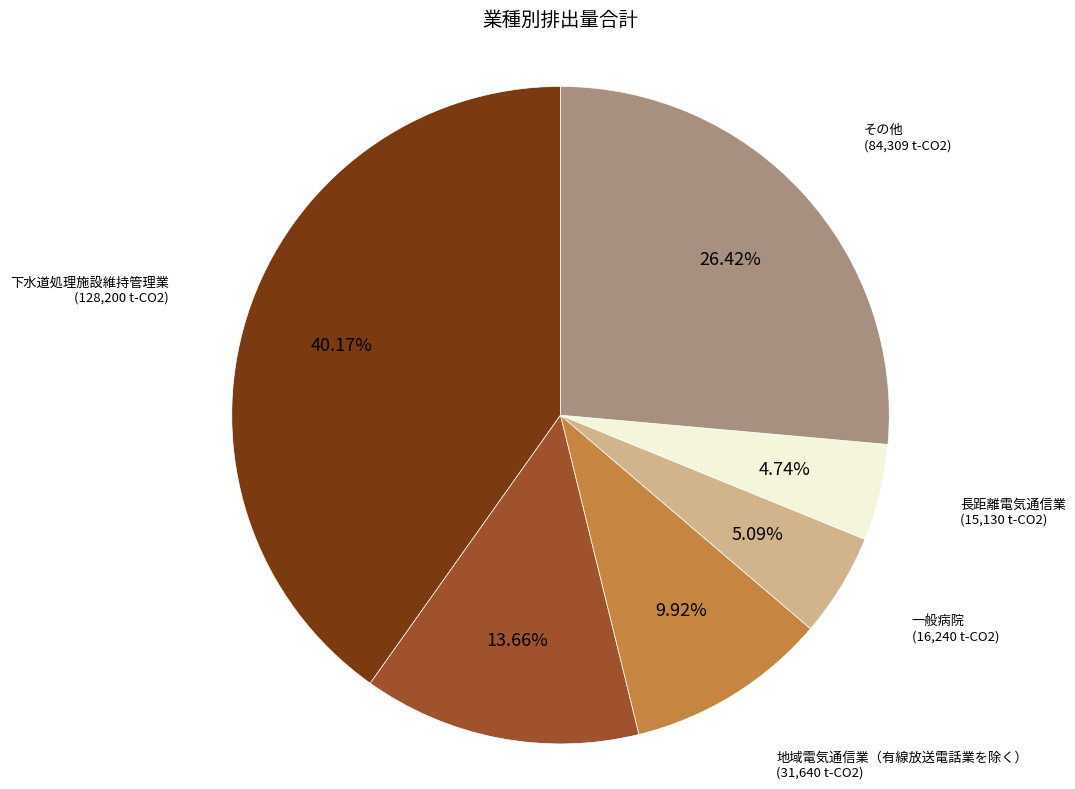

Approximately how many times larger is the value at 地域電気通信業（有線放送電話業を除く） compared to 長距離電気通信業?

2.1